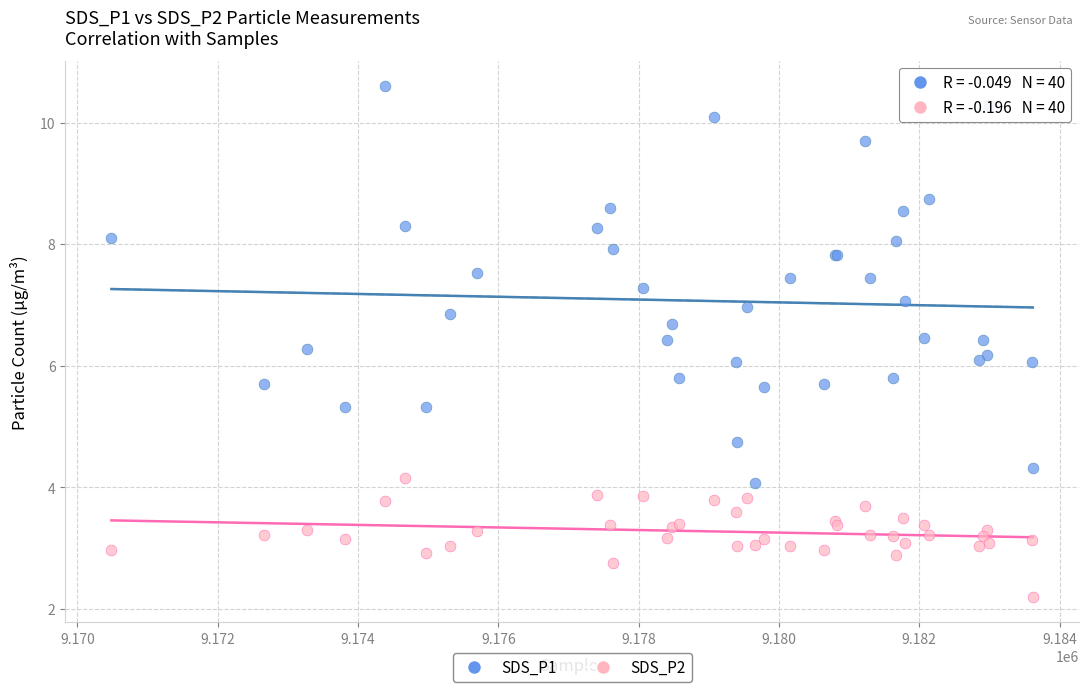

Which series has the widest spread of Y values?

SDS_P1